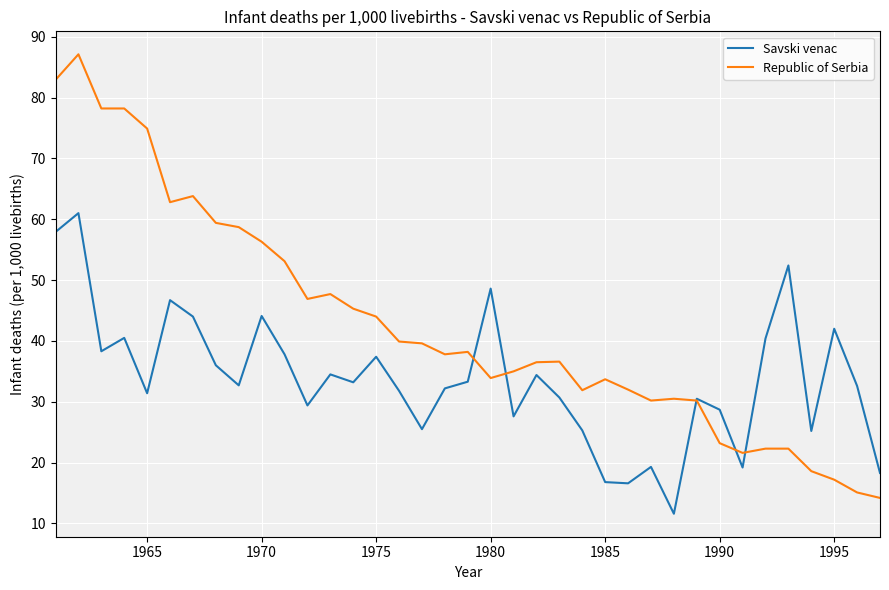

What is the lowest value of the Republic of Serbia series?

14.2